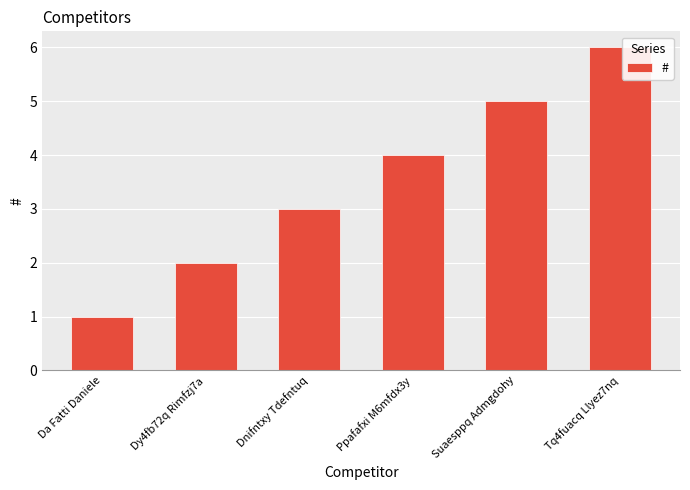

What is the approximate value at Dy4fb72q Rimfzj7a?

2